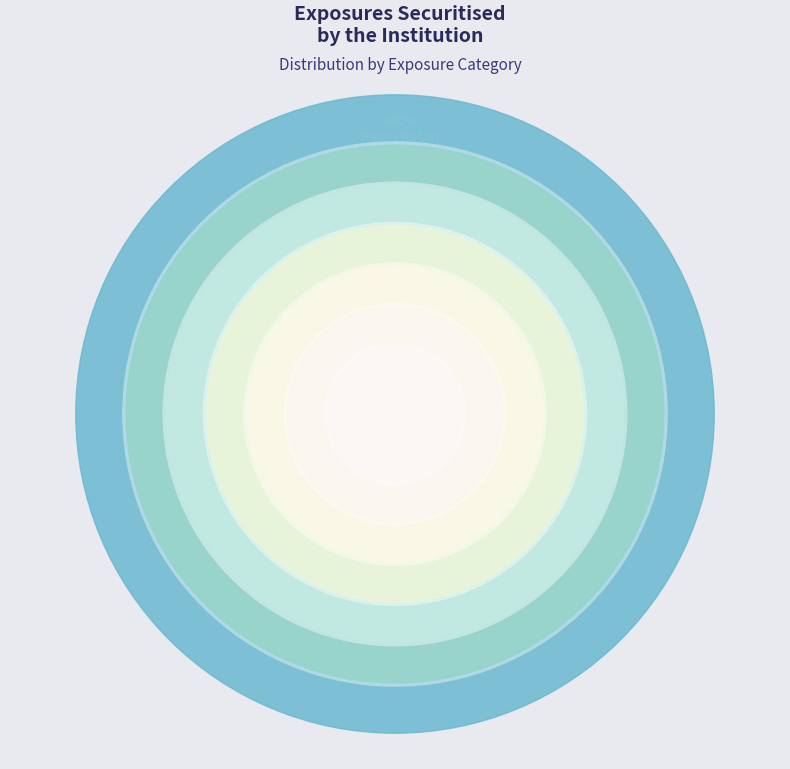

Which slice is the largest?

loans to corporates